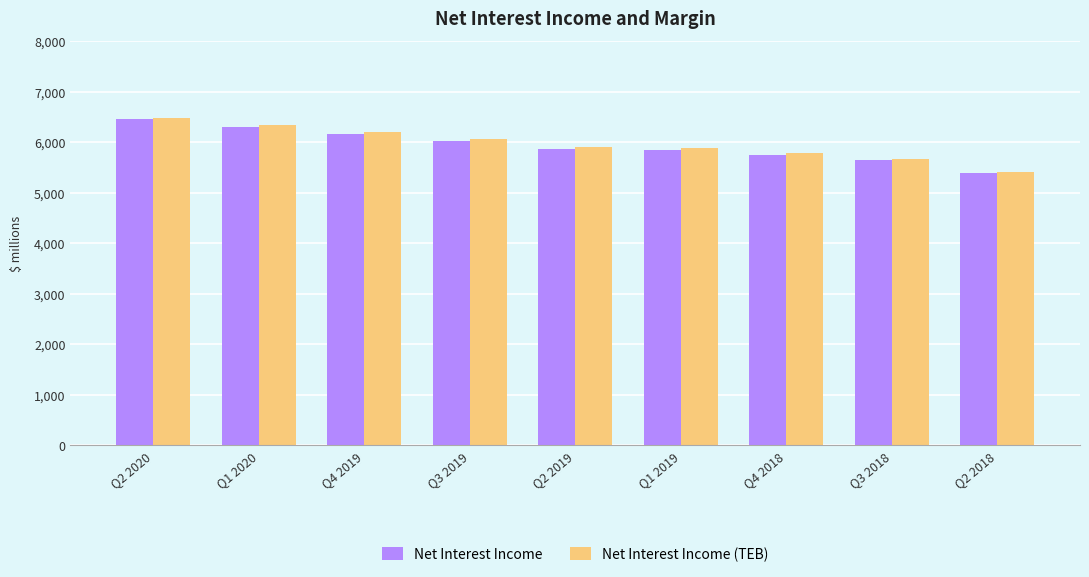

What is the spread (max minus min) of values at Q4 2019?

36